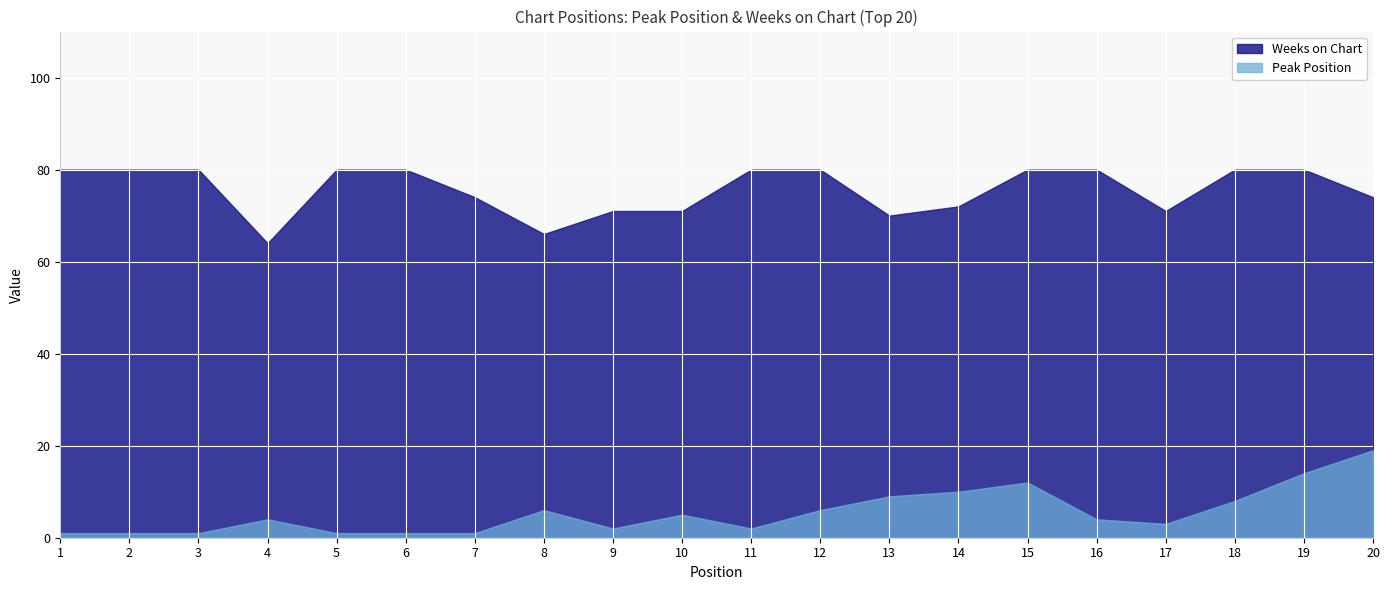

How many distinct data groups are displayed?

2